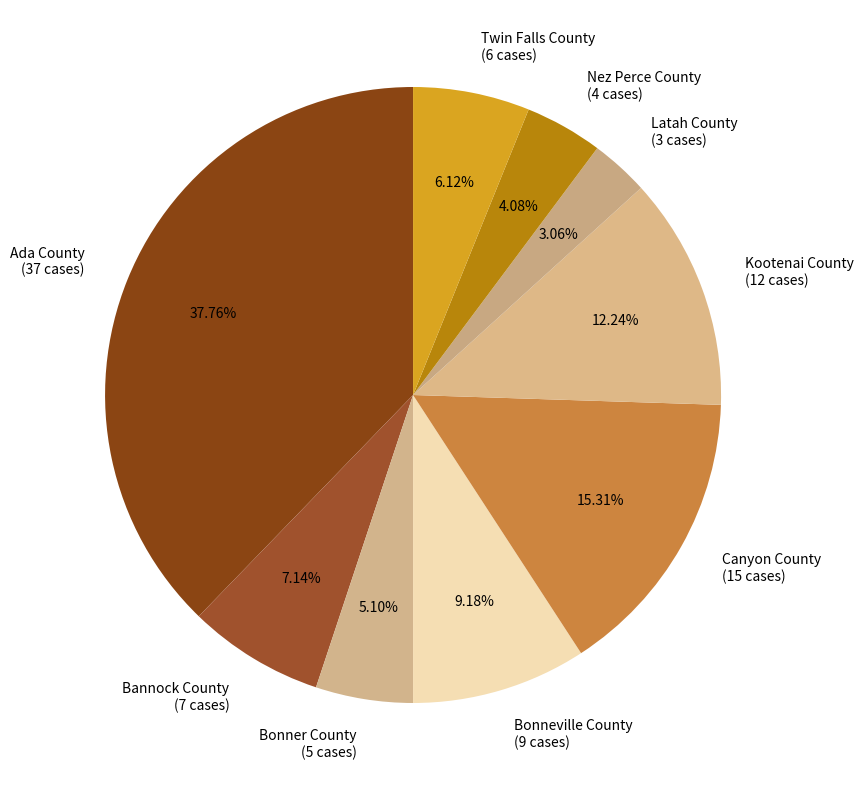

Is there any slice that represents more than half of the pie?

No